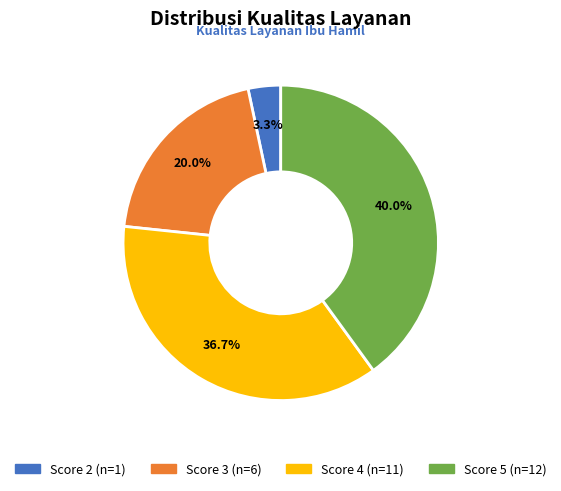

To the nearest percent, what is the difference between the largest and smallest slice percentages?

37%